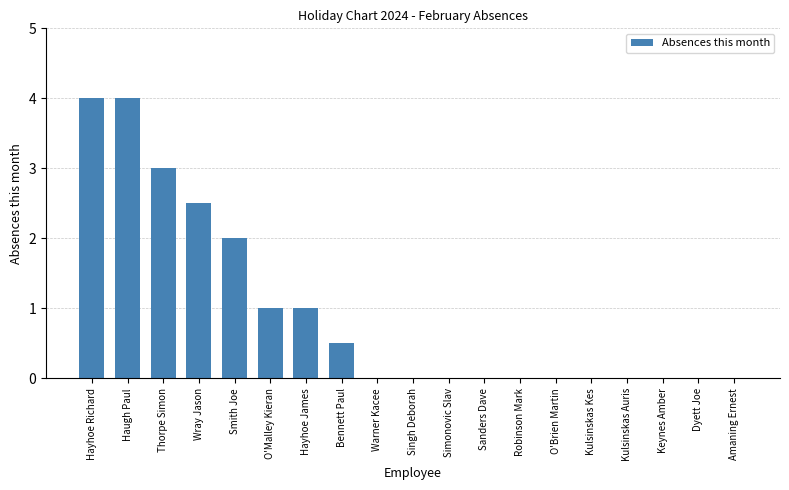

The chart shows a value of -2.0 at O'Brien Martin. True or false?

False